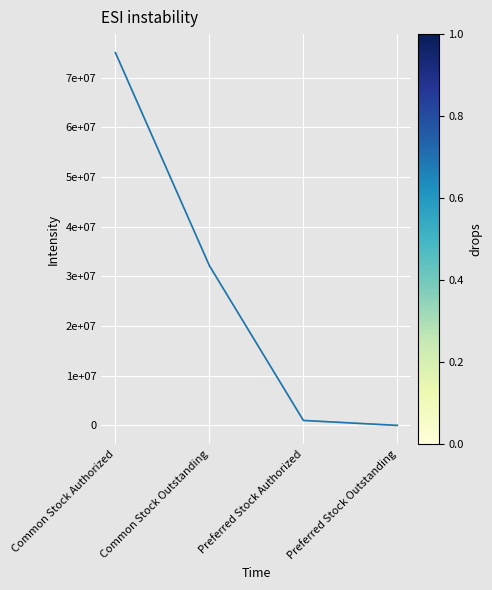

Is this an area chart (filled region under the line)?

No